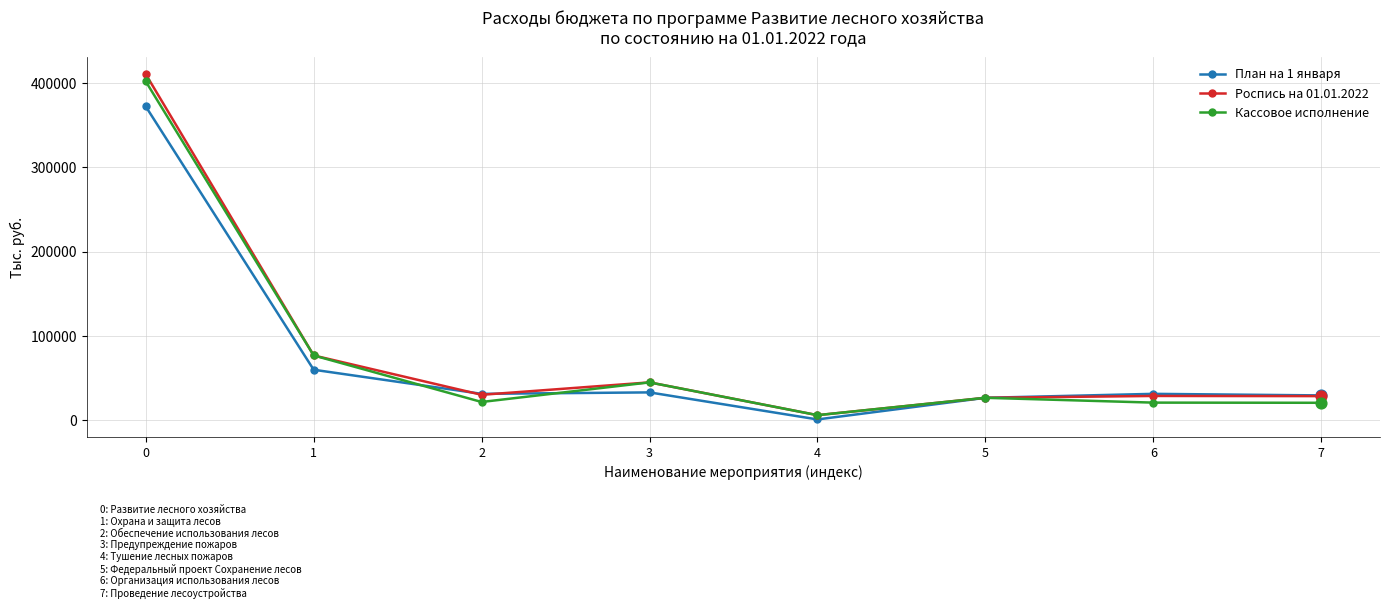

What is the spread (max minus min) of values at 1?

16978.4